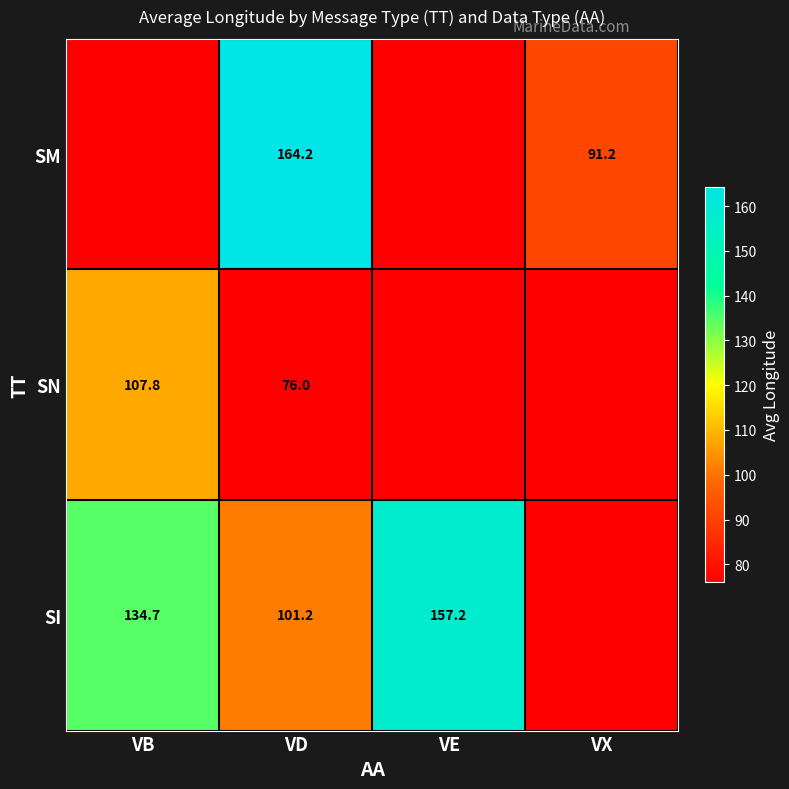

True or false: SI has a value of 157.2 at VE.

True